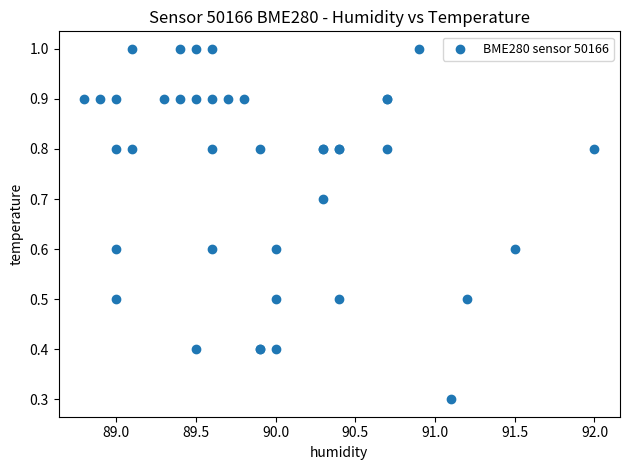

What Y value in the scatter plot is closest to 0?

0.3